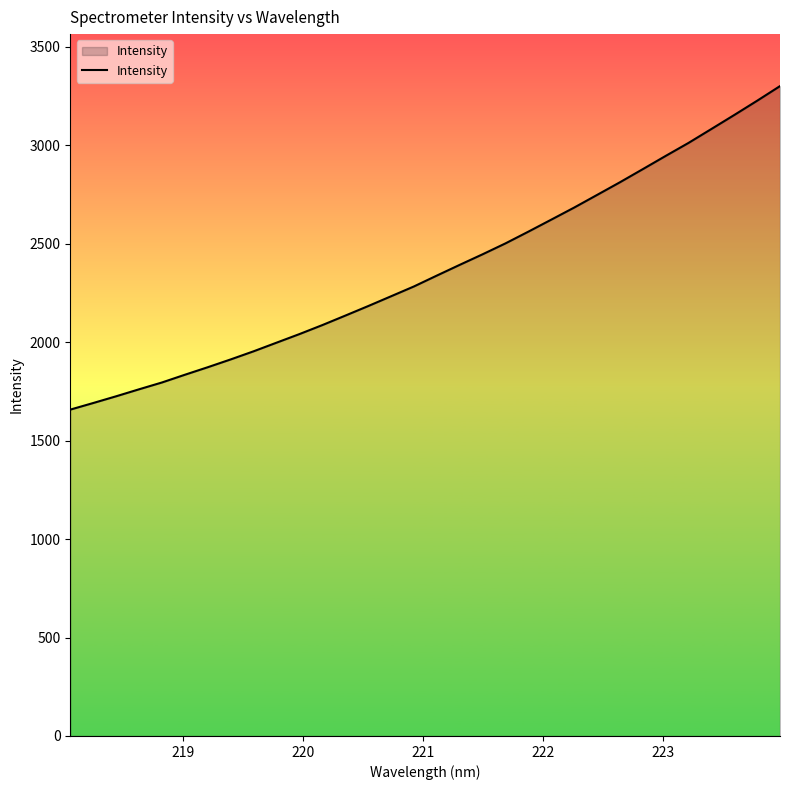

What is the difference between the second highest and second lowest values?

1535.5